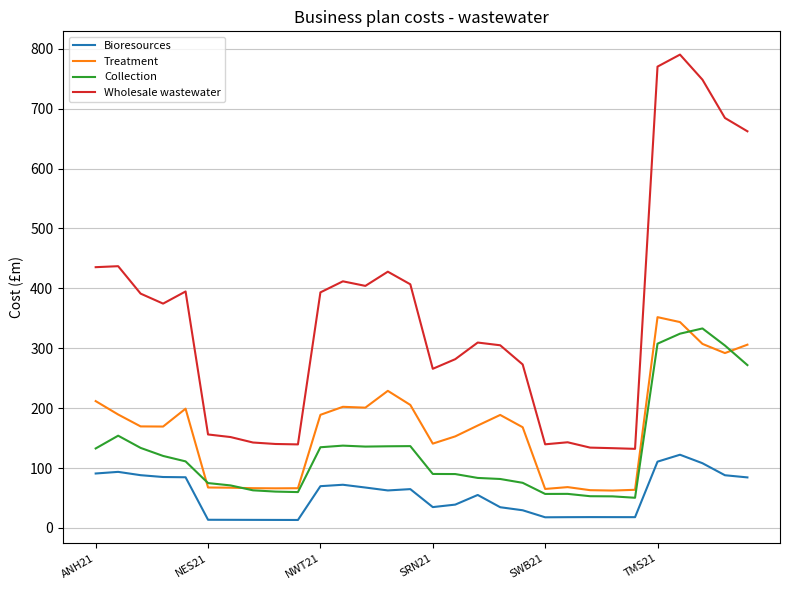

How many series are shown in this chart?

4